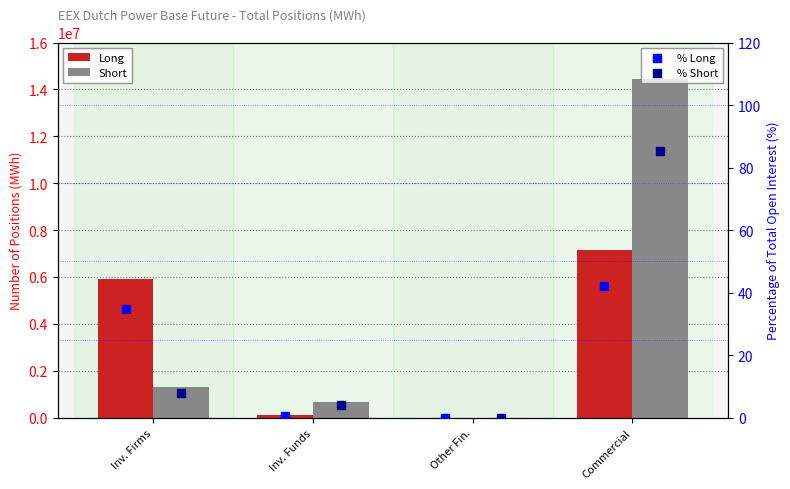

Which series reaches the maximum Y coordinate?

Short